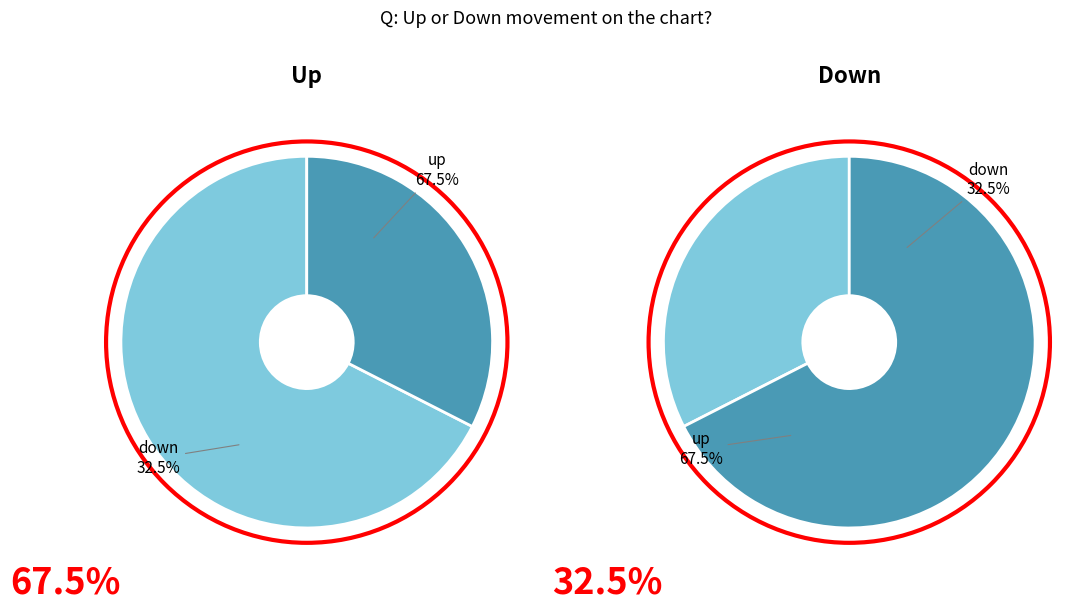

To the nearest percent, what is the average slice percentage?

50%